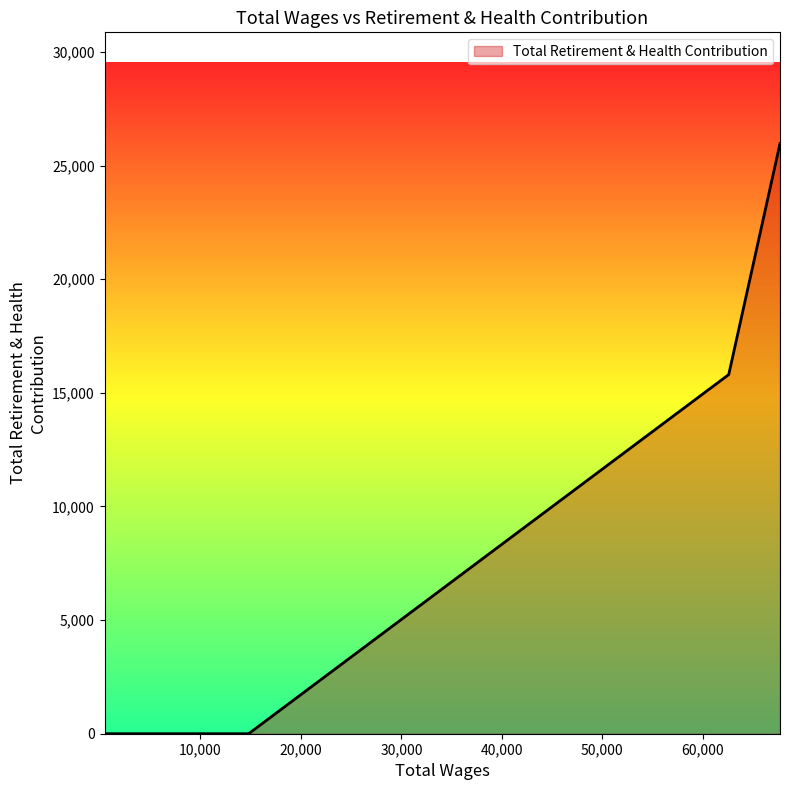

Count the number of values greater than 0.

2